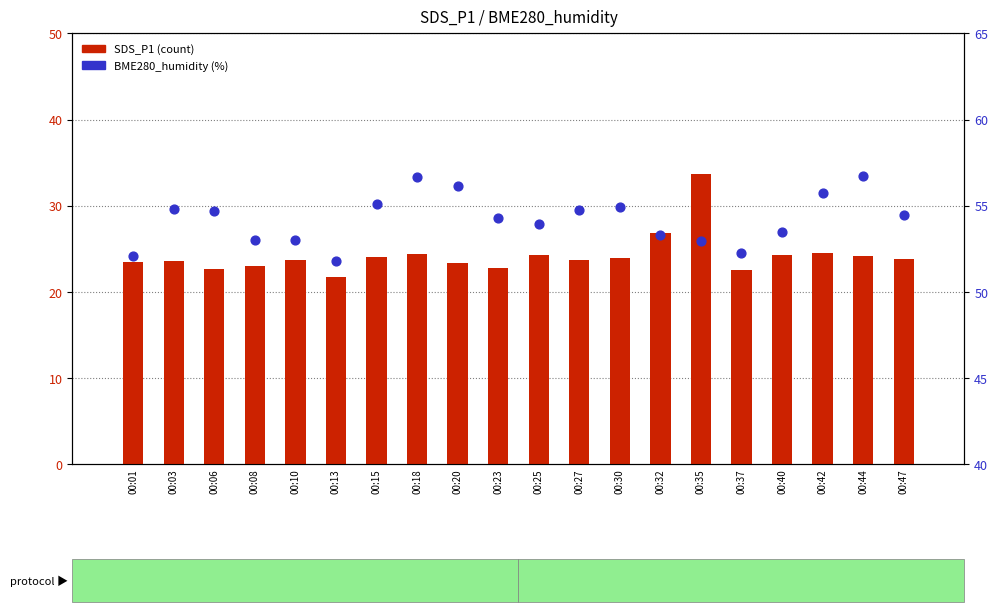

Which series reaches the maximum Y coordinate?

BME280_humidity (%)